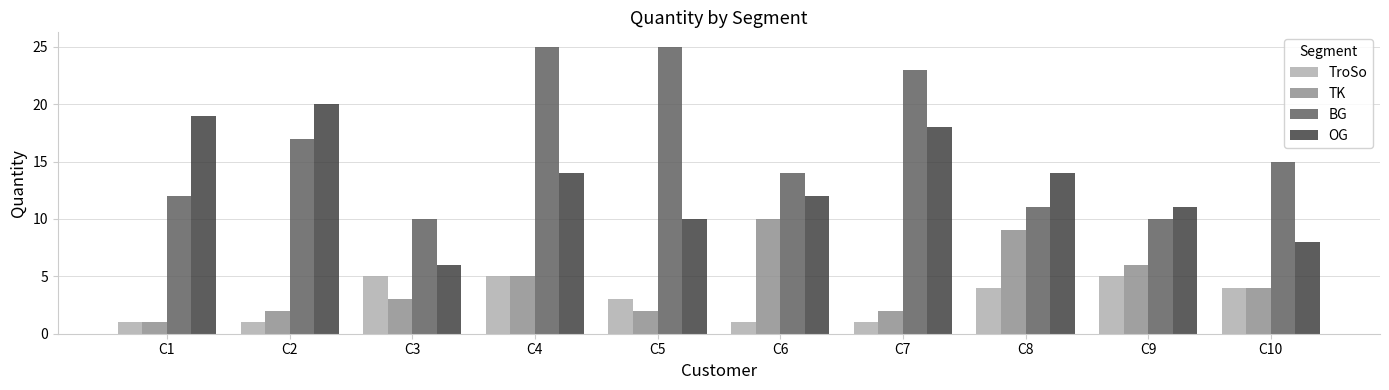

Is the value of OG at C6 greater than the value of TroSo at C9?

Yes